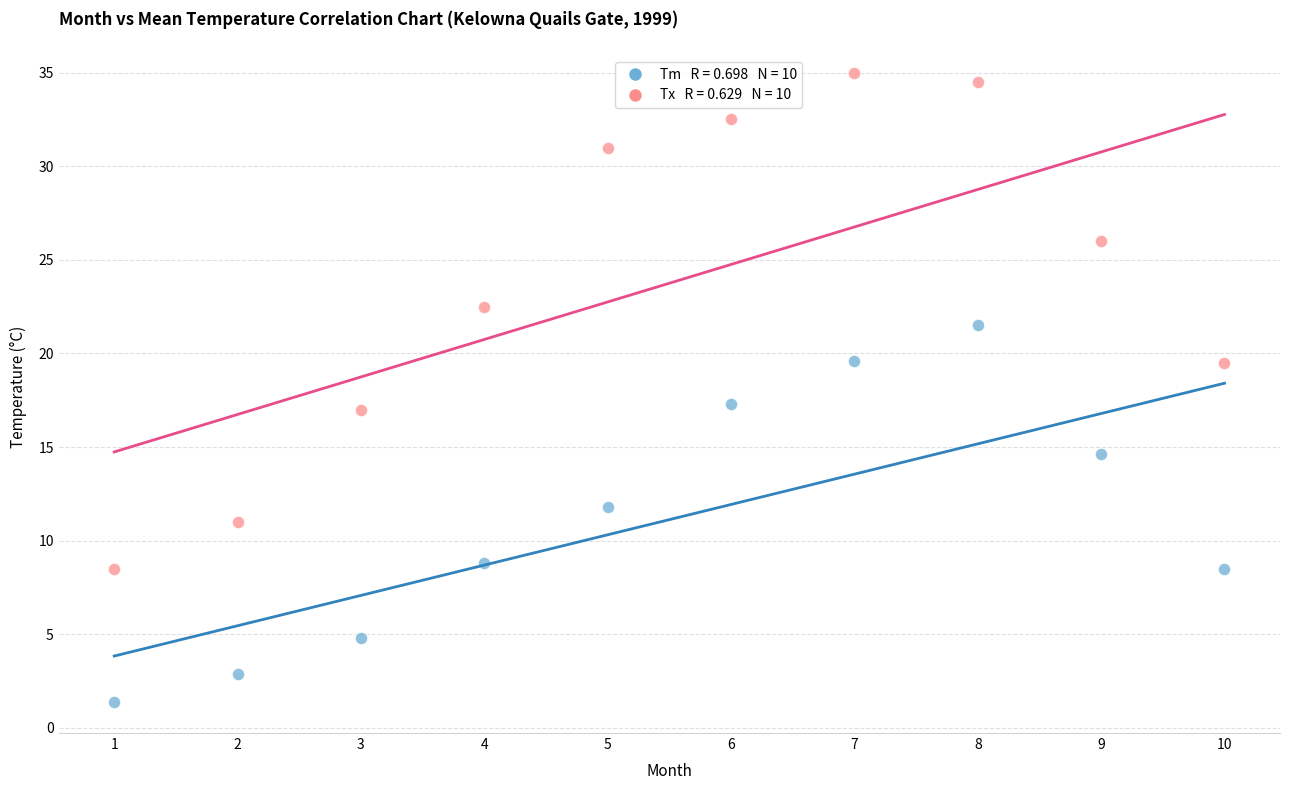

Across all data points, what is the range of Y values (max minus min)?

33.6